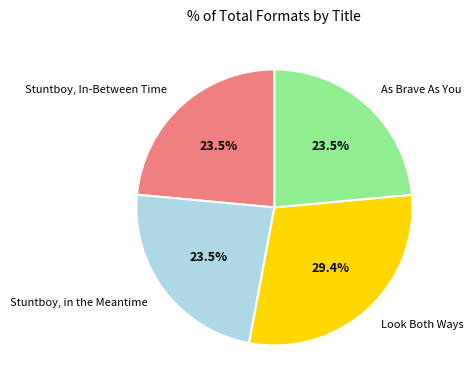

Is there any slice that represents more than half of the pie?

No